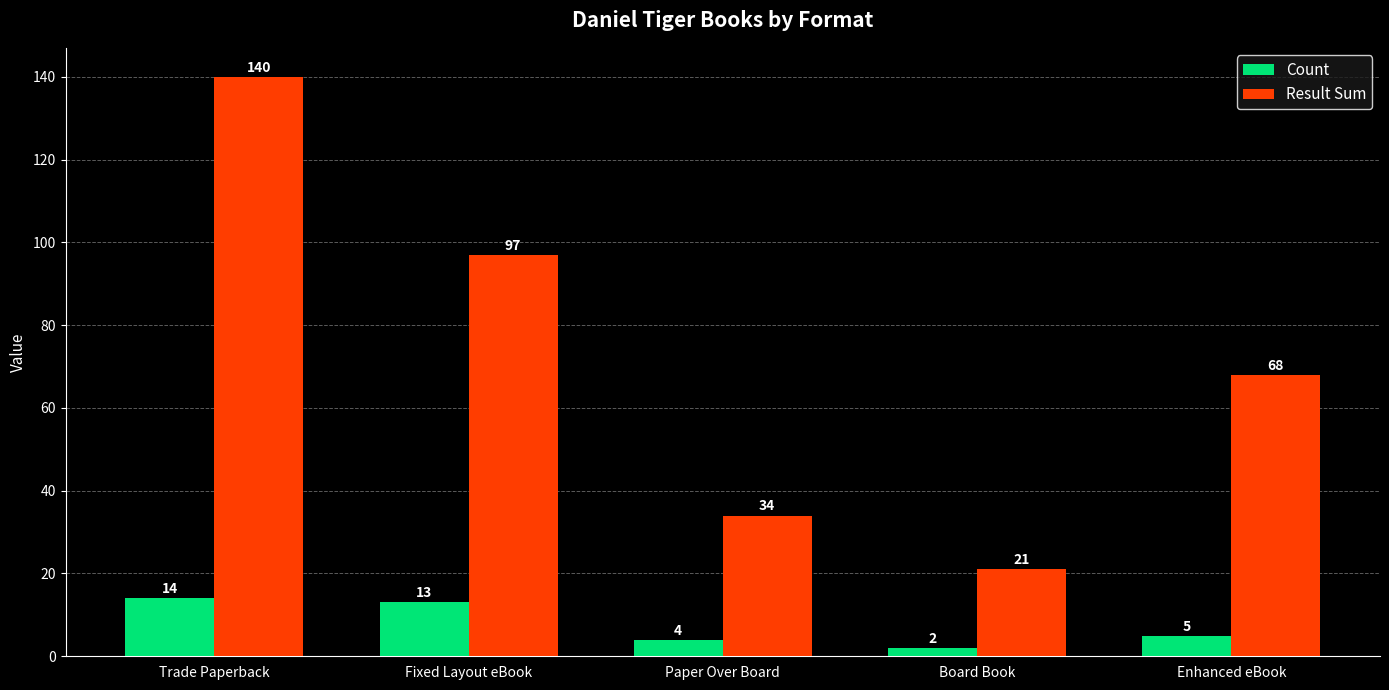

What is the sum of all Result Sum values?

360